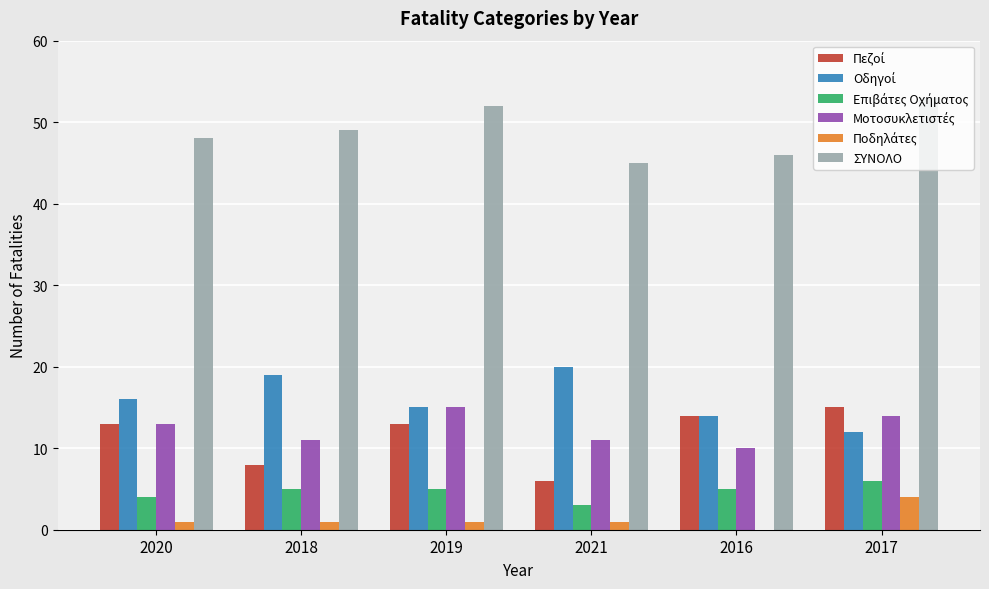

Which series has the largest total across all categories?

ΣΥΝΟΛΟ